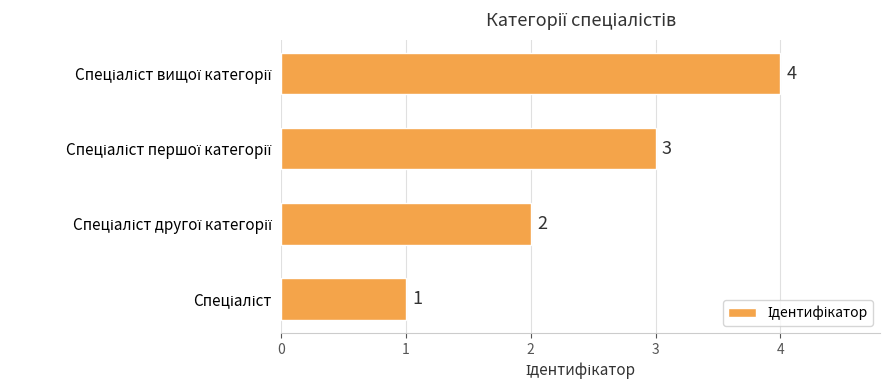

What is the sum of all values?

10